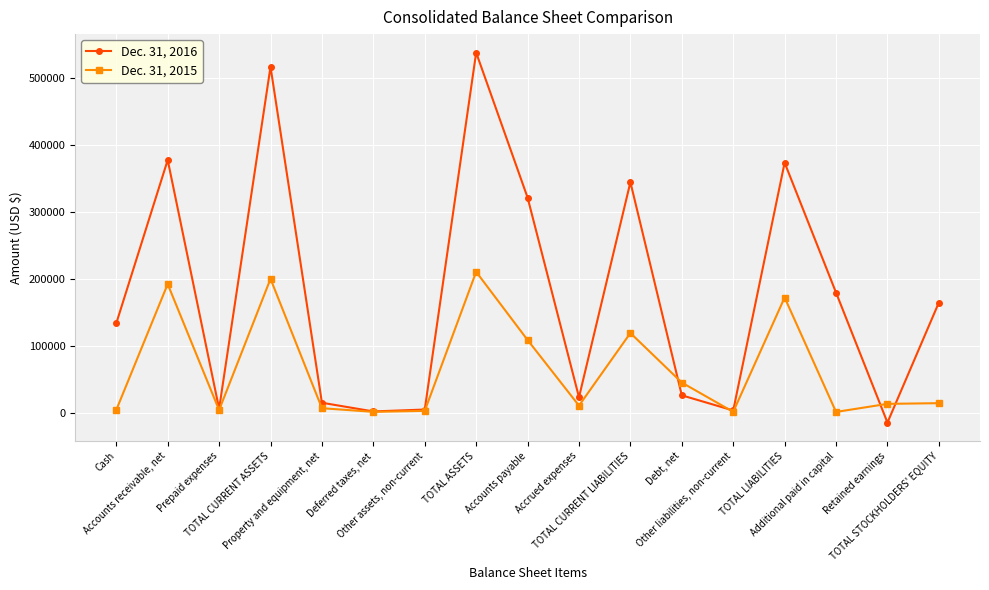

What is the value of the Dec. 31, 2016 point at the 16th from the left?

-14818